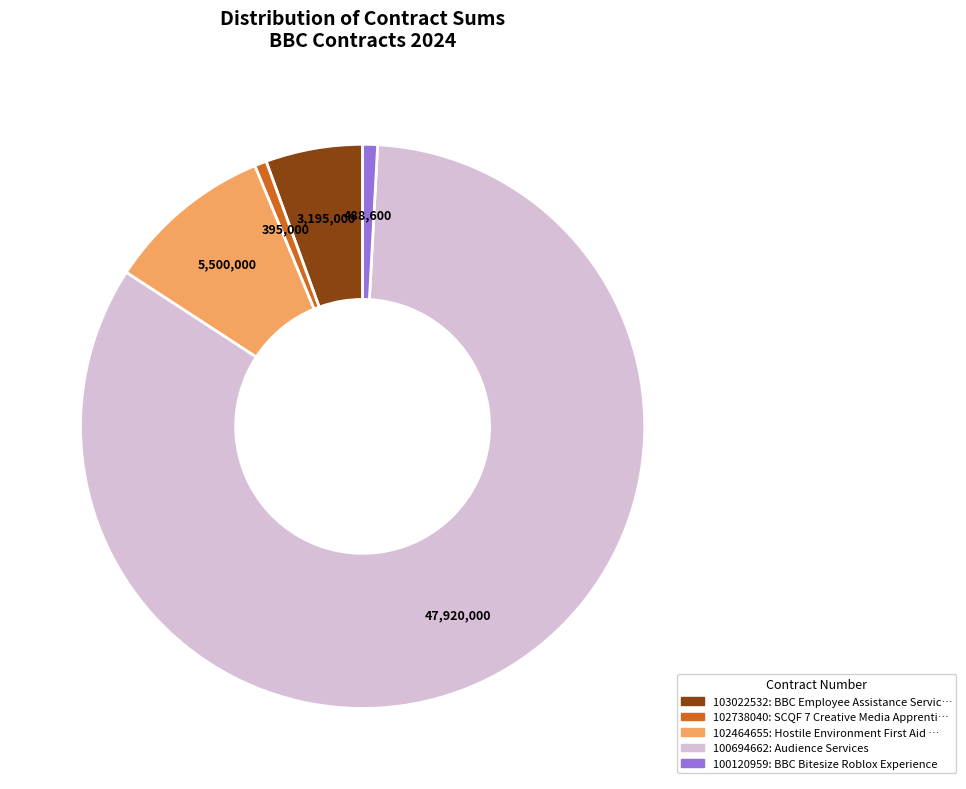

True or false: 102738040 accounts for 1% of the total.

True